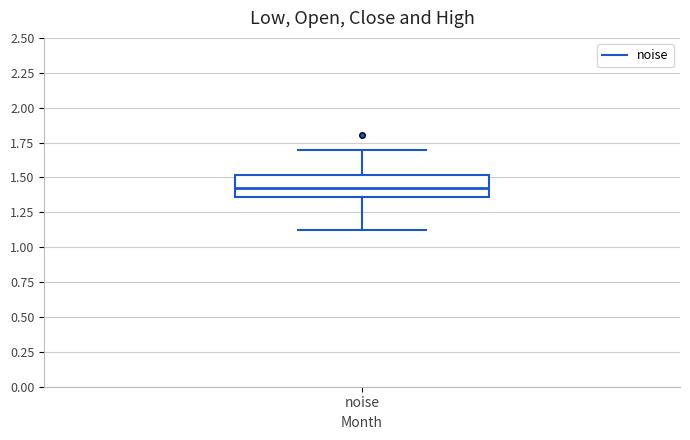

Where is the lower edge of the box for noise on the y-axis? The values are not printed on the chart, so give them approximately, as read against the axis.

1.35